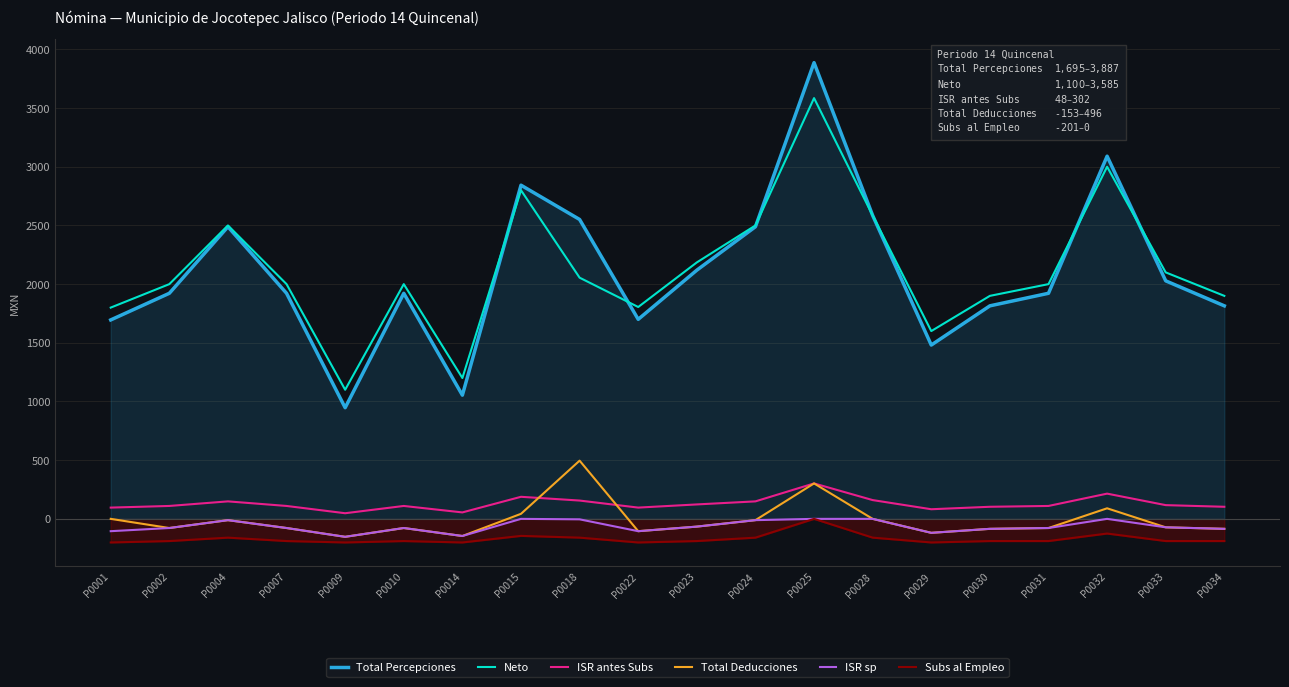

Where is the first local minimum for ISR antes Subs?

P0009